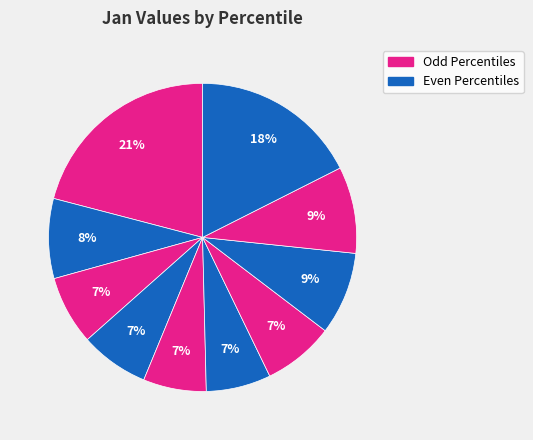

Count the number of slices in the pie.

10